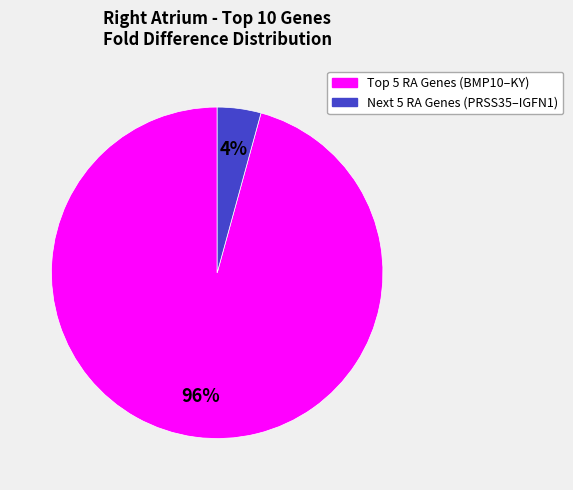

To the nearest percent, what is the average slice percentage?

50%